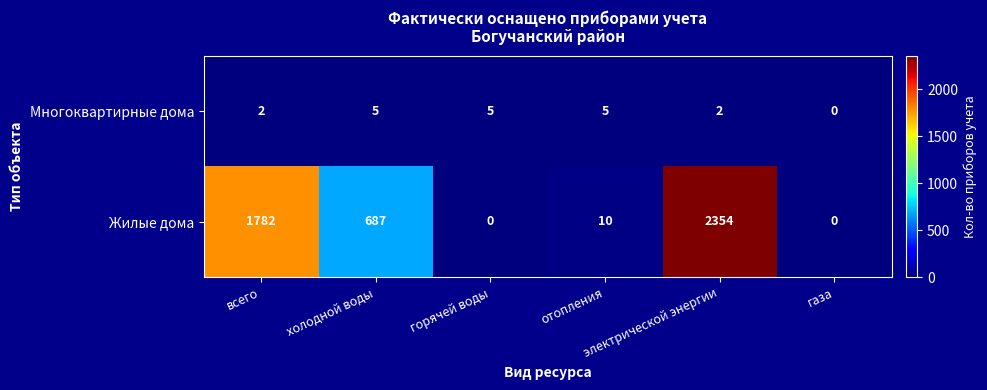

Rank the series by their average value, from lowest to highest.

Многоквартирные дома, Жилые дома